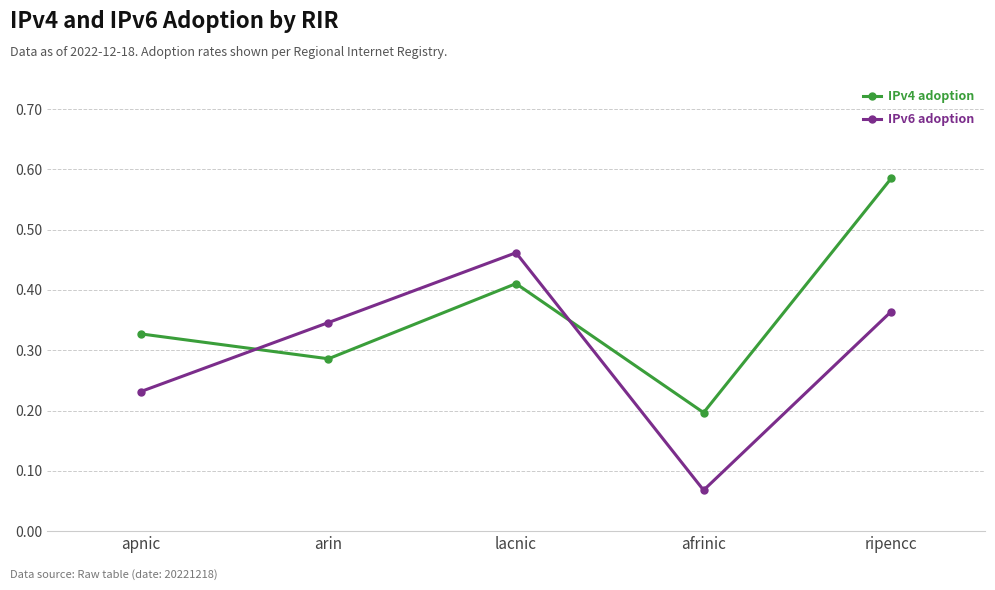

Which series changed the most between arin and afrinic?

IPv6 adoption